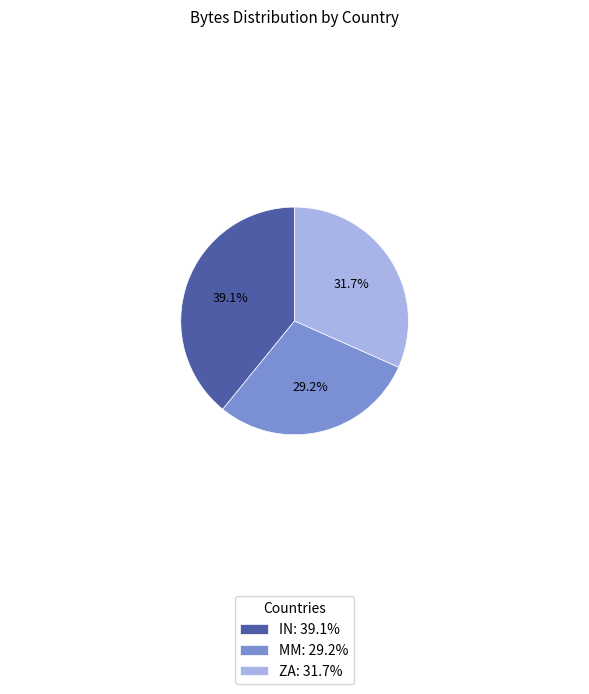

Is there a majority slice in this chart?

No